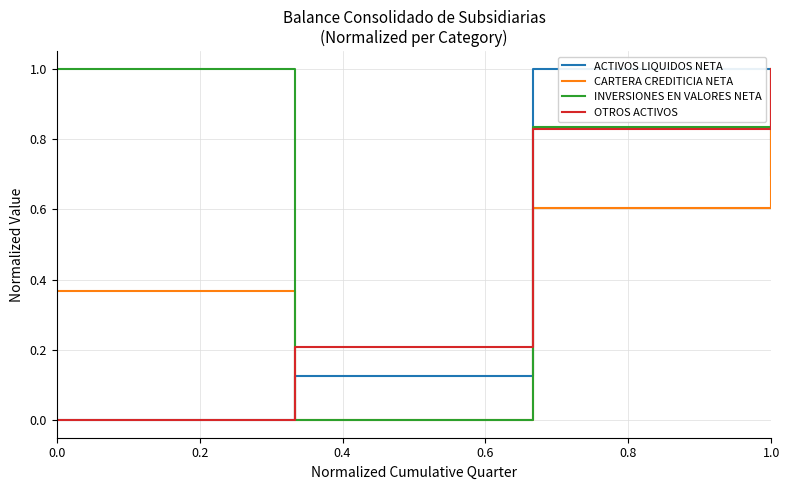

How many distinct data groups are displayed?

4